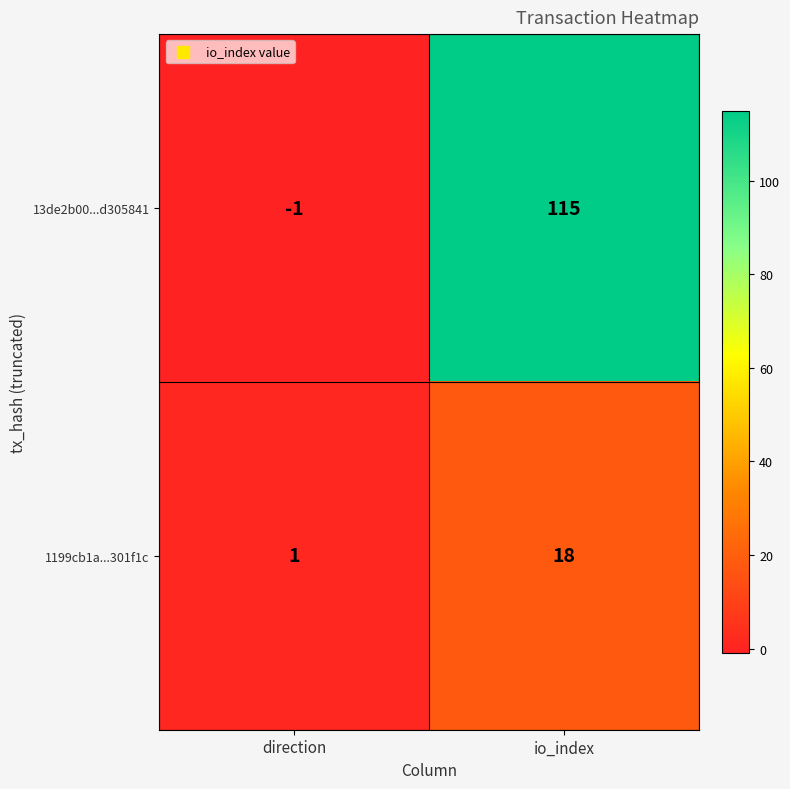

The 13de2b00...d305841 series shows -2 at direction. True or false?

False